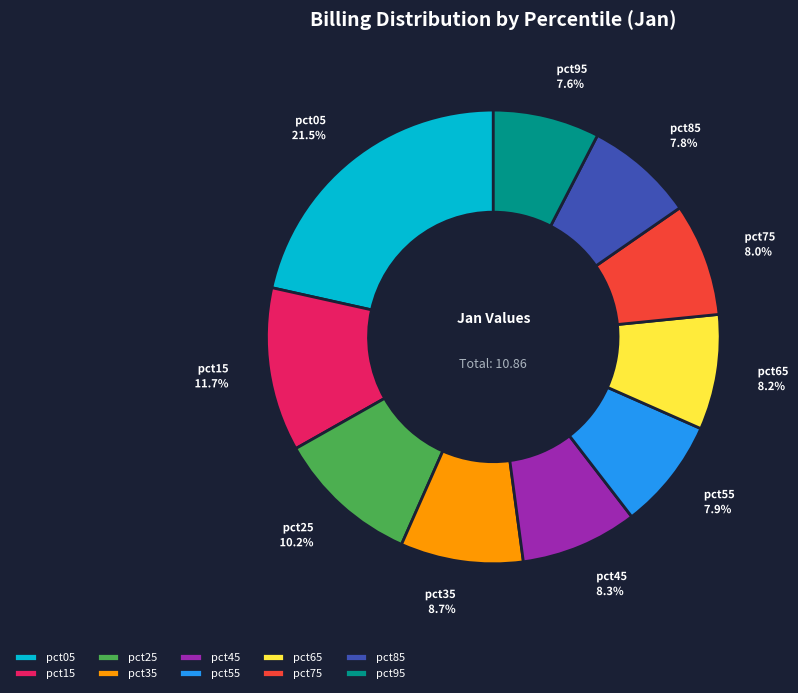

What percentage is the pct35 slice, to the nearest percent?

9%